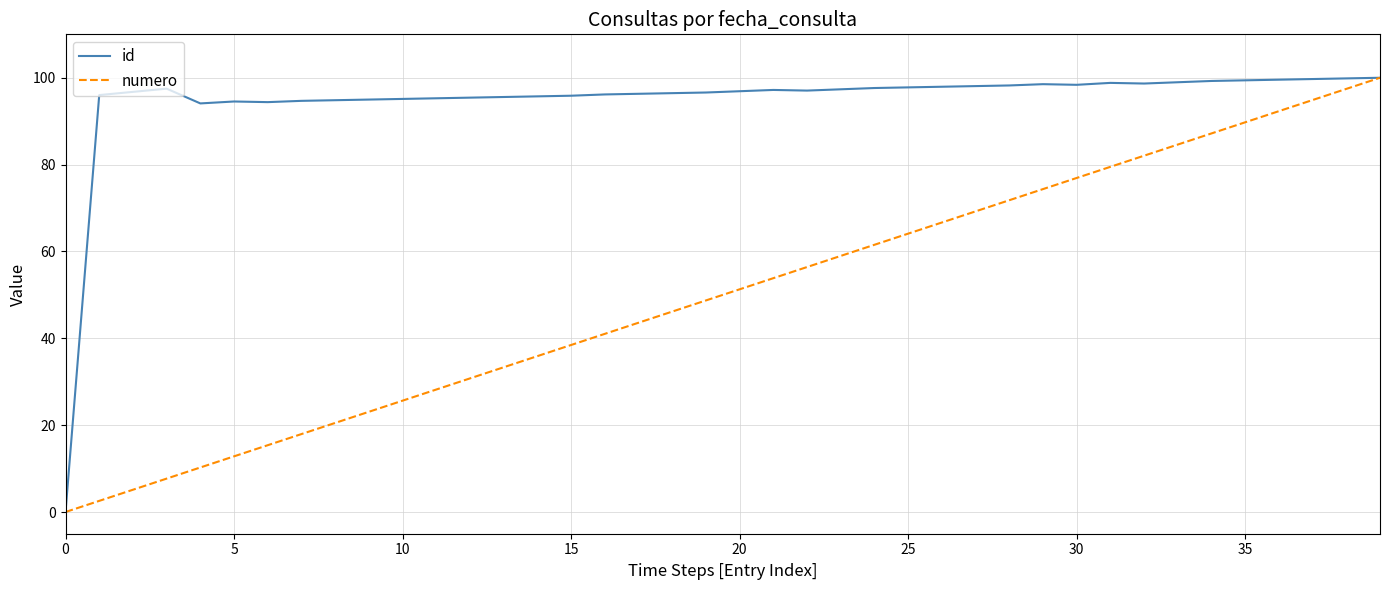

Rank the series by their average value, from highest to lowest.

id, numero